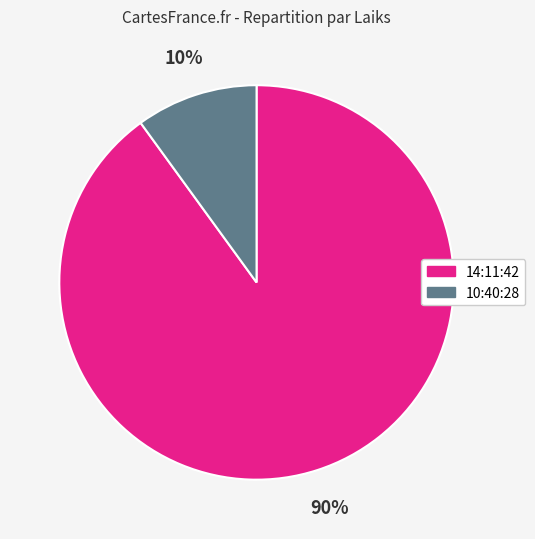

What is the ratio of the value at 10:40:28 to the value at 14:11:42?

0.1